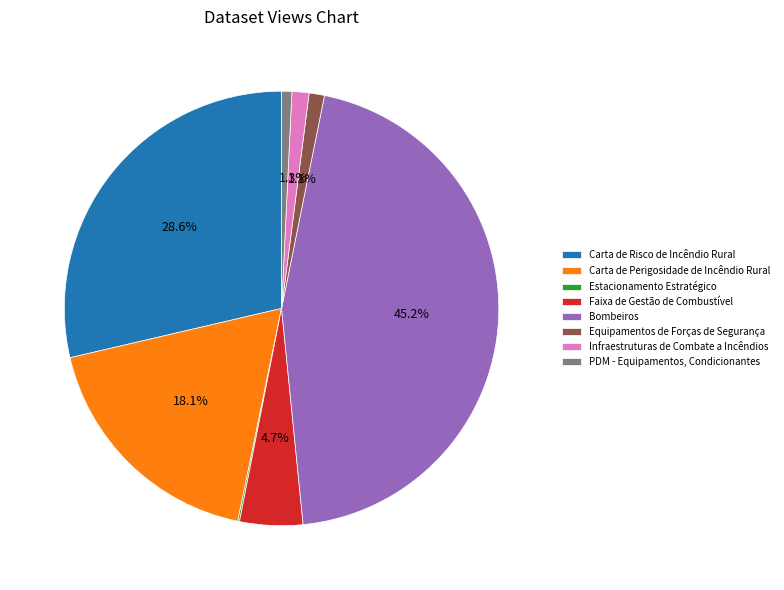

Between Equipamentos de Forças de Segurança and Carta de Perigosidade de Incêndio Rural, which is larger?

Carta de Perigosidade de Incêndio Rural